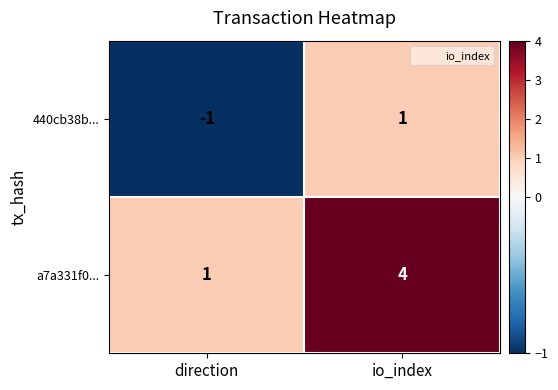

What is the sum of the a7a331f0... values at io_index and direction?

5